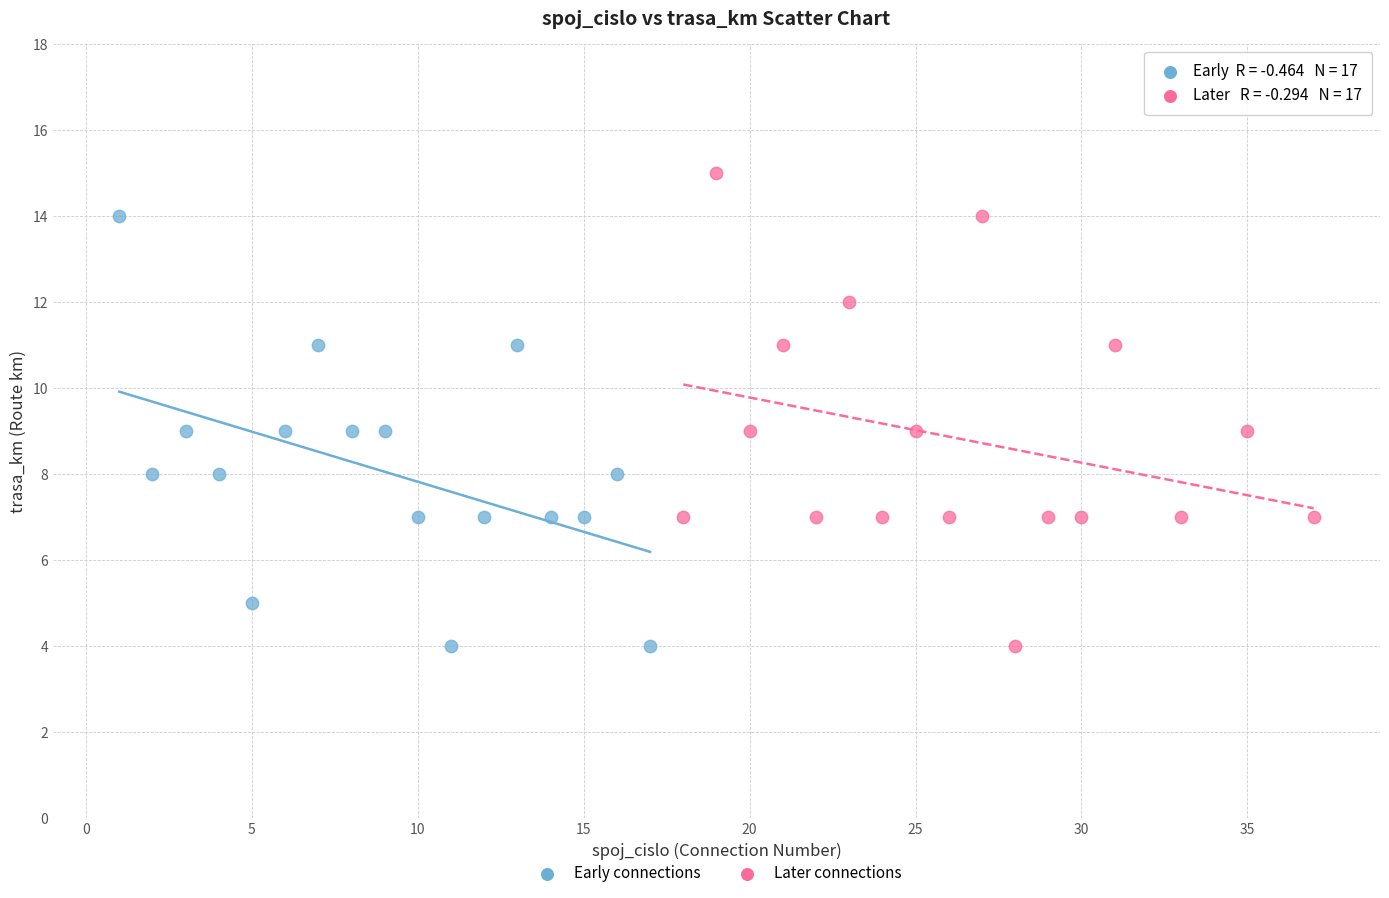

What are all the series names shown in the legend?

Early connections, Later connections